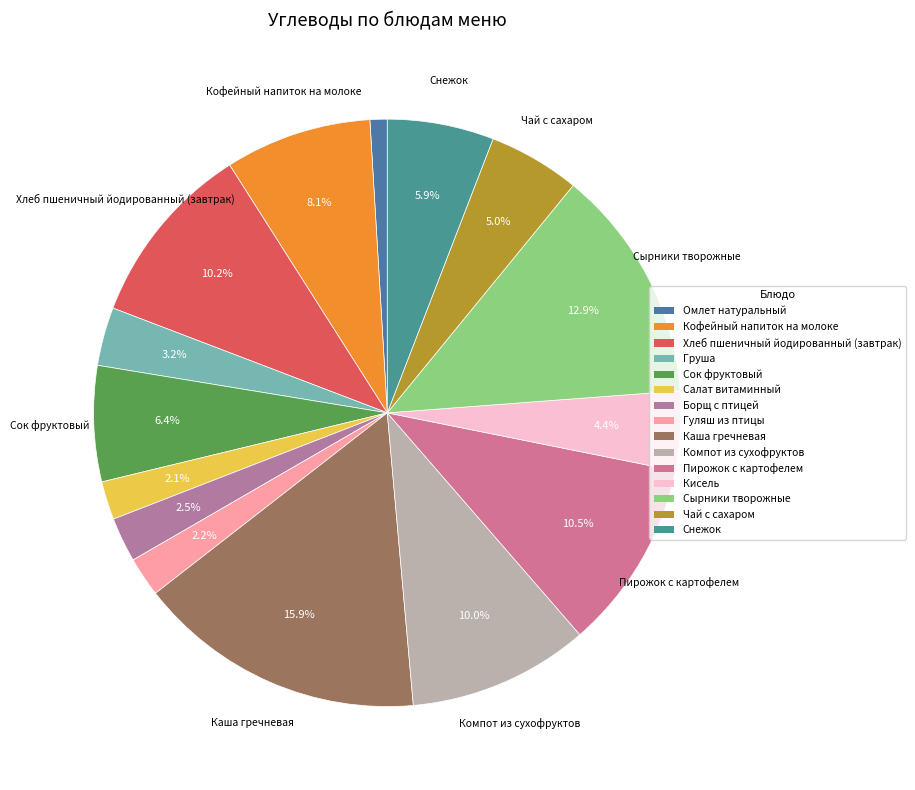

Approximately how many times larger is the value at Хлеб пшеничный йодированный (завтрак) compared to Каша гречневая?

0.6